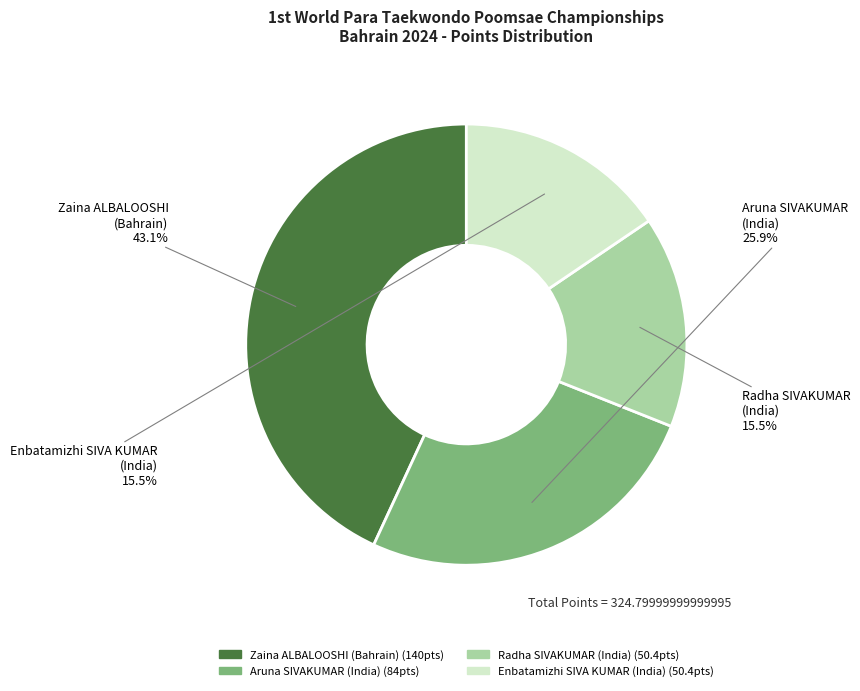

Do Zaina ALBALOOSHI (Bahrain) and Enbatamizhi SIVA KUMAR (India) together represent more than half of the pie?

Yes